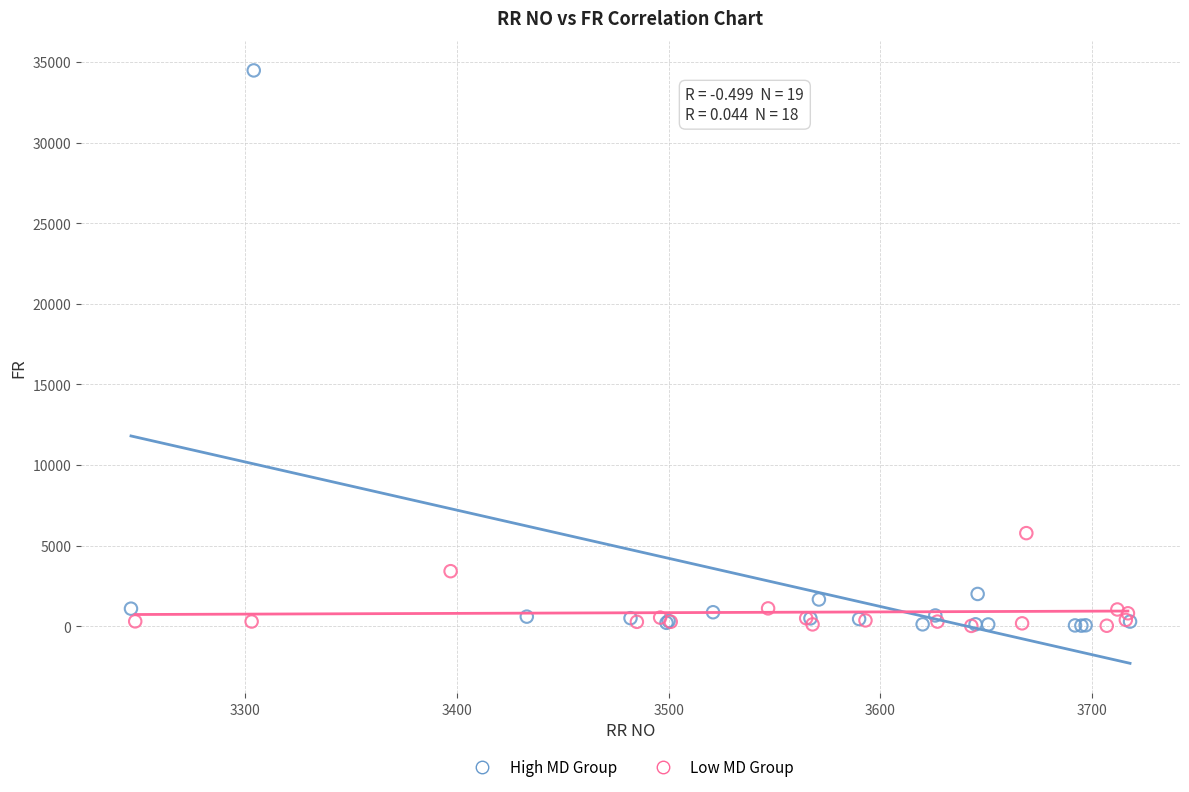

Which series contains the highest Y value?

High MD Group